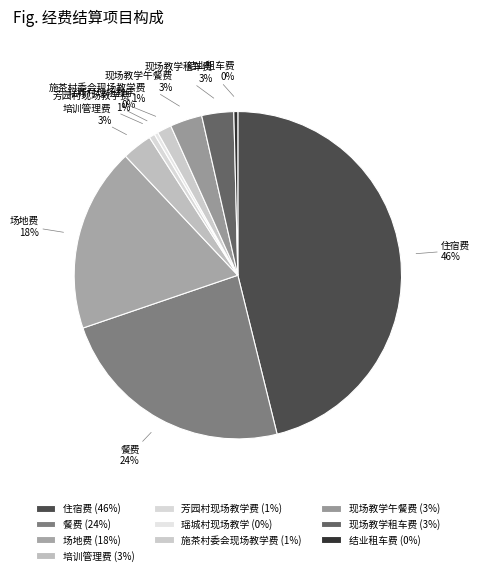

Which category has the biggest portion of the pie?

住宿费